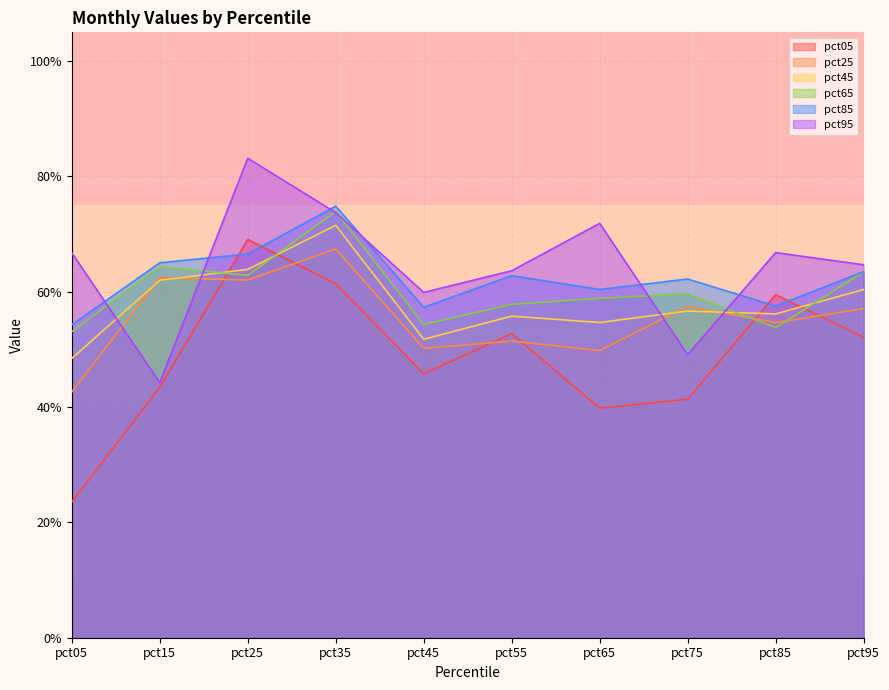

Between which two adjacent categories do pct95 and pct85 first intersect?

pct05 and pct15